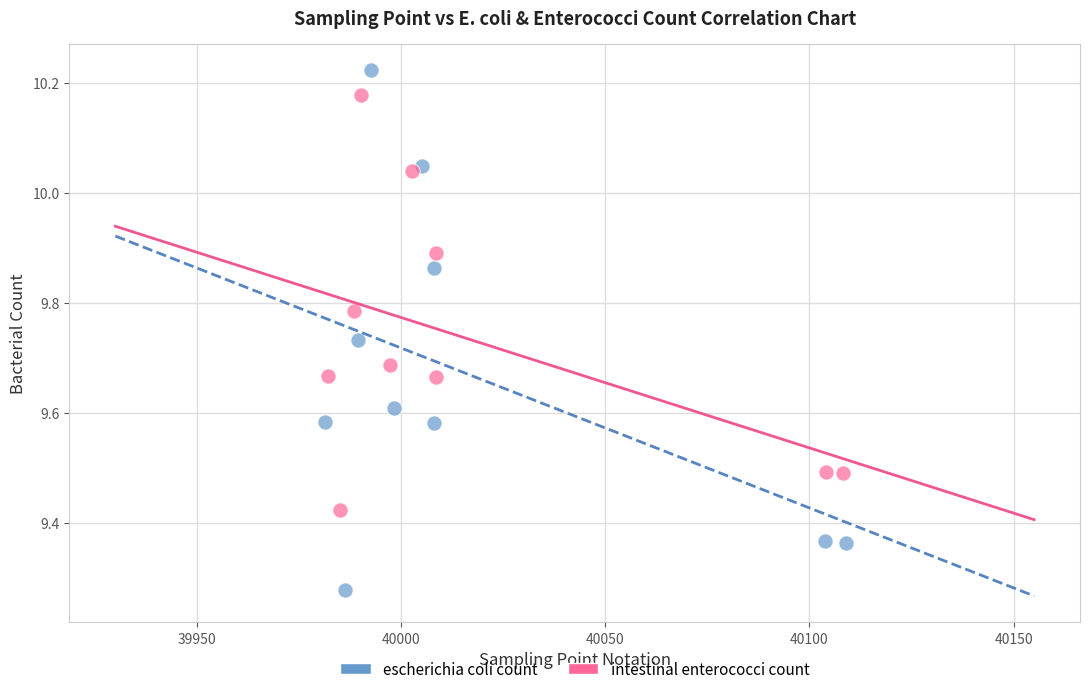

Which series has the largest Y range (max minus min)?

escherichia coli count